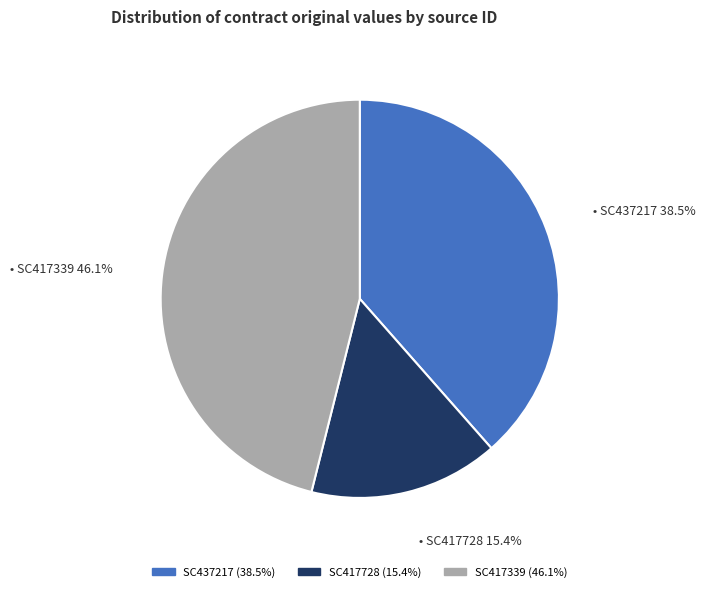

Which category has the biggest portion of the pie?

SC417339